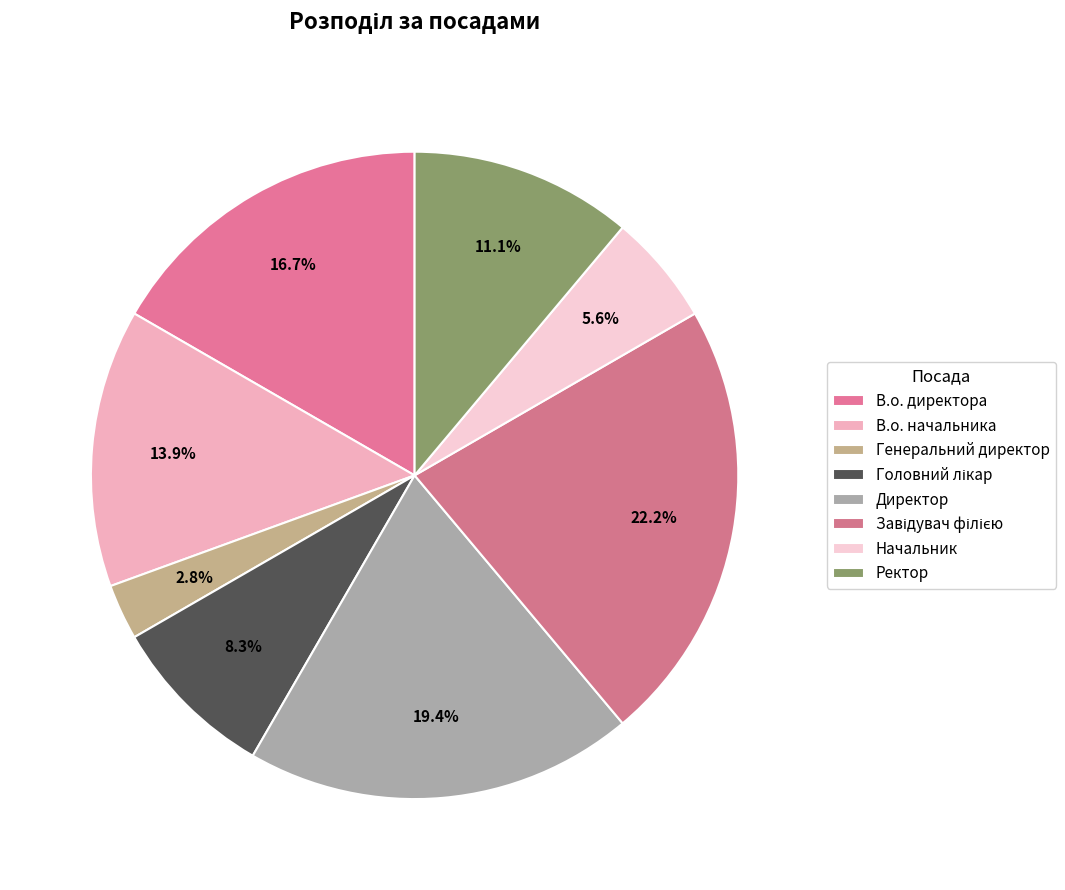

What percentage is NOT represented by Завідувач філією?

77.8%